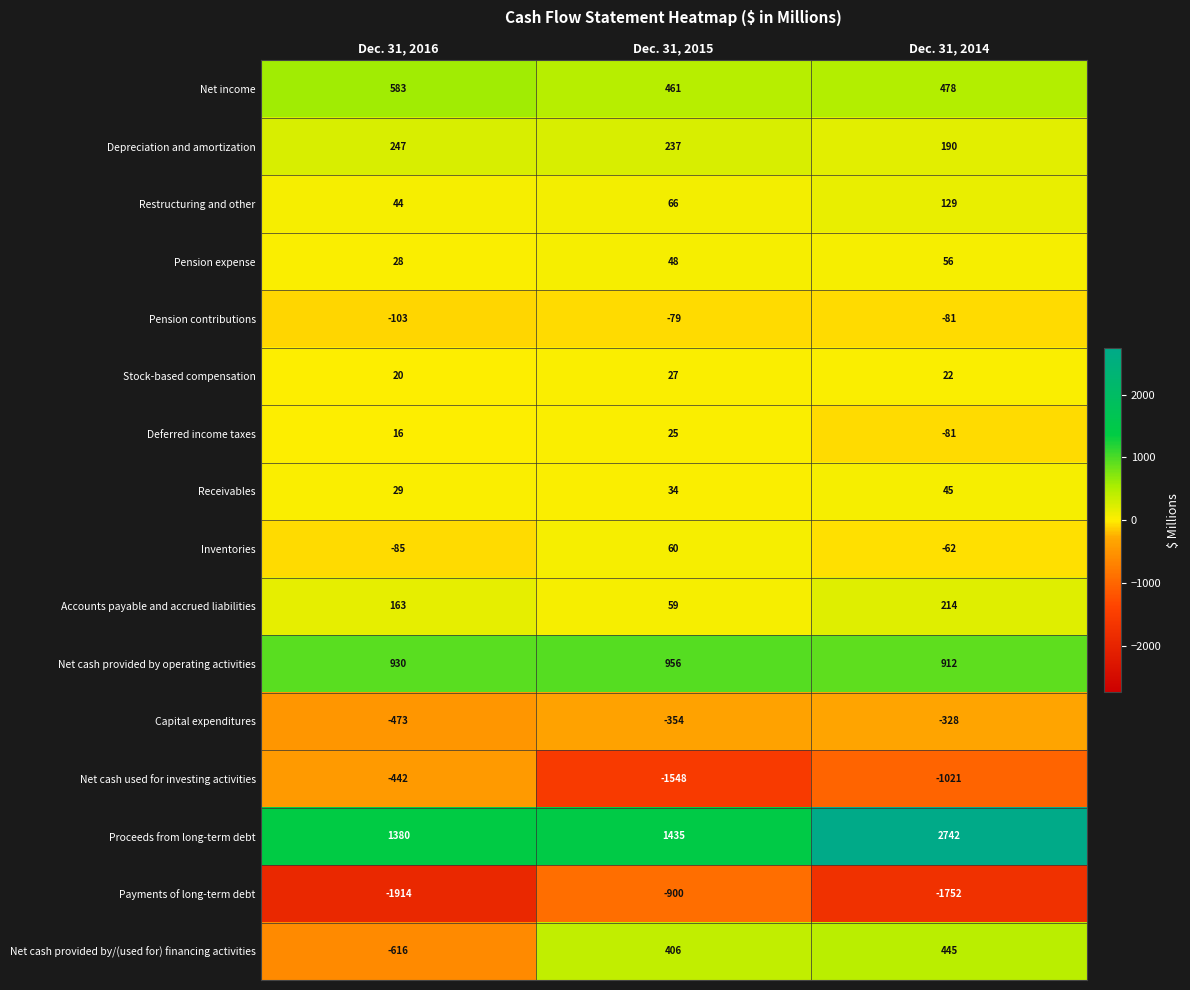

What is the greatest value displayed?

2742